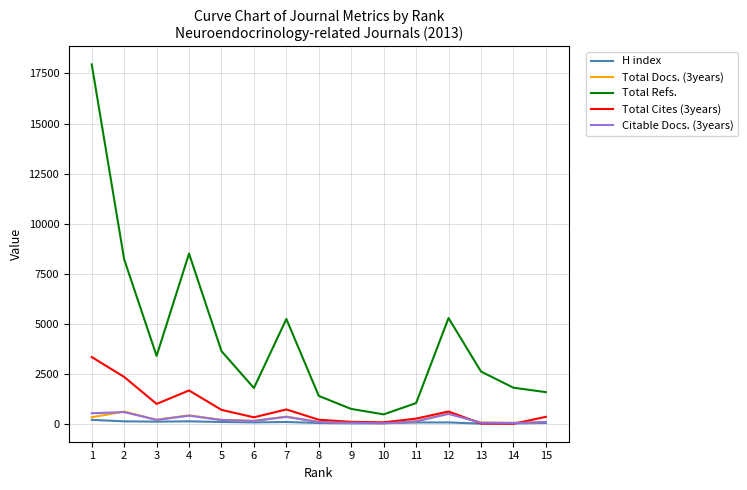

Which series has the largest range (max minus min)?

Total Refs.